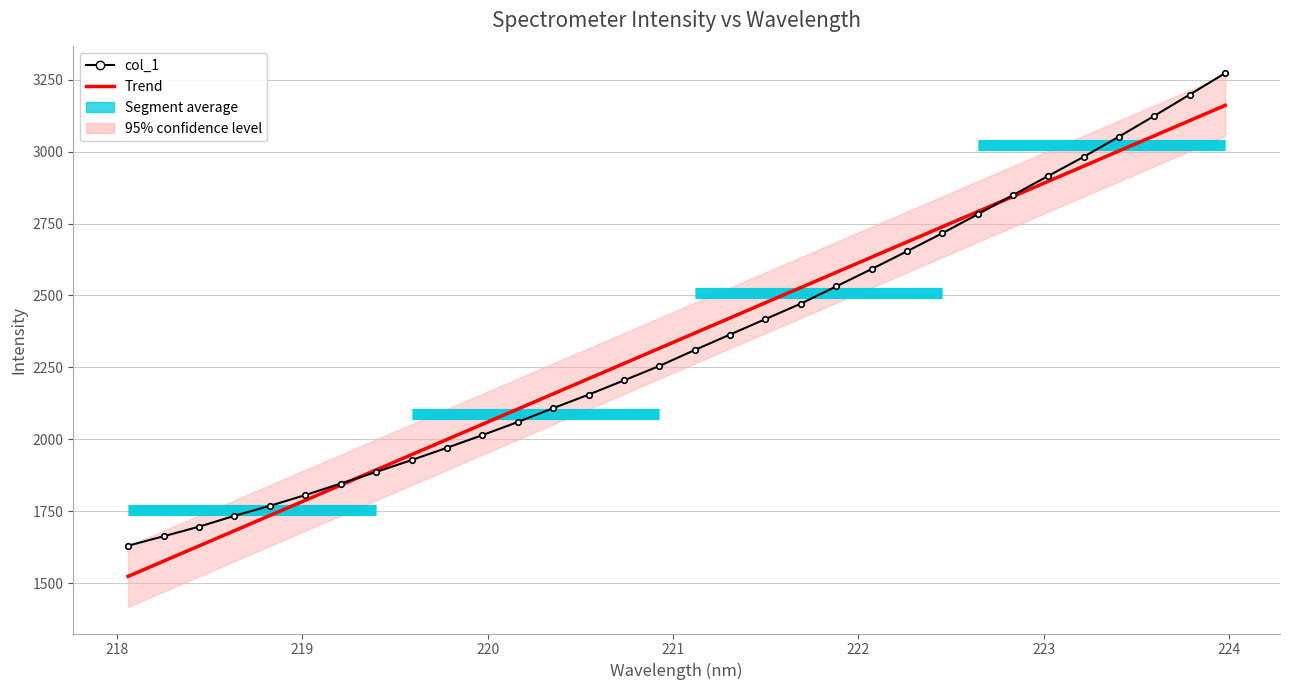

Rank the series by their average value, from highest to lowest.

Trend, col_1